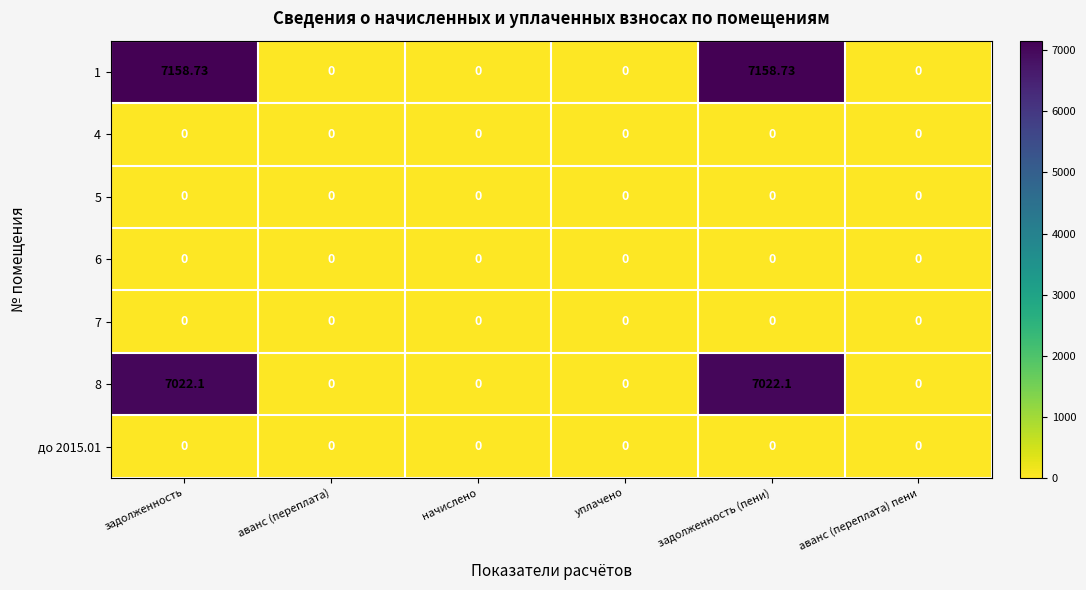

Is the value of 8 at задолженность (пени) greater than the value of 1 at начислено?

Yes